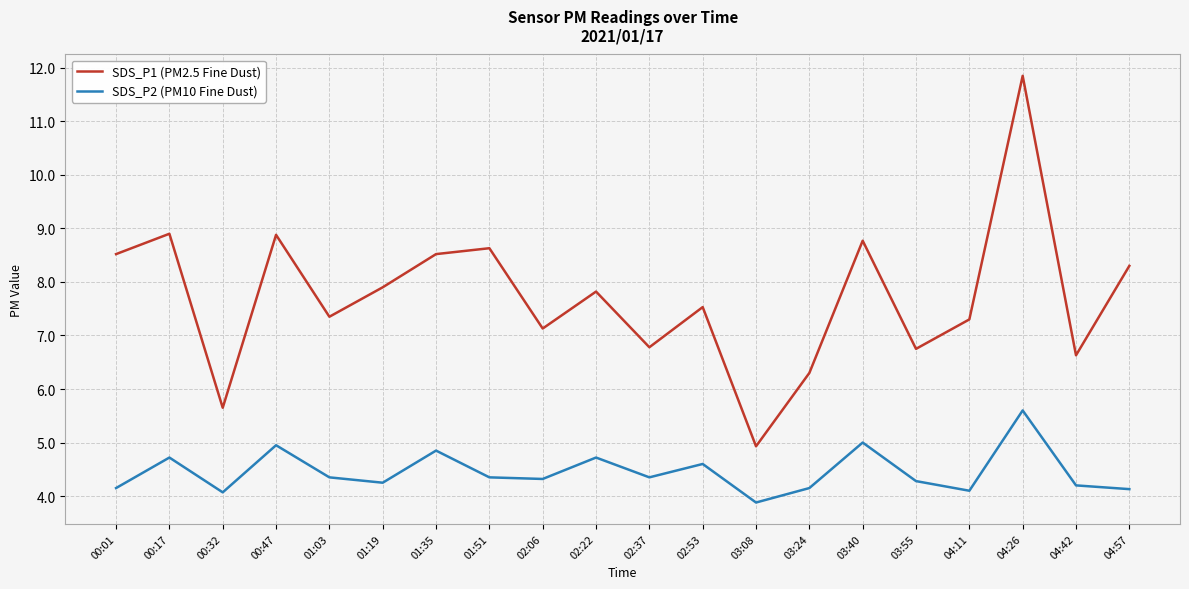

At which category does the chart reach its minimum across all series?

03:08